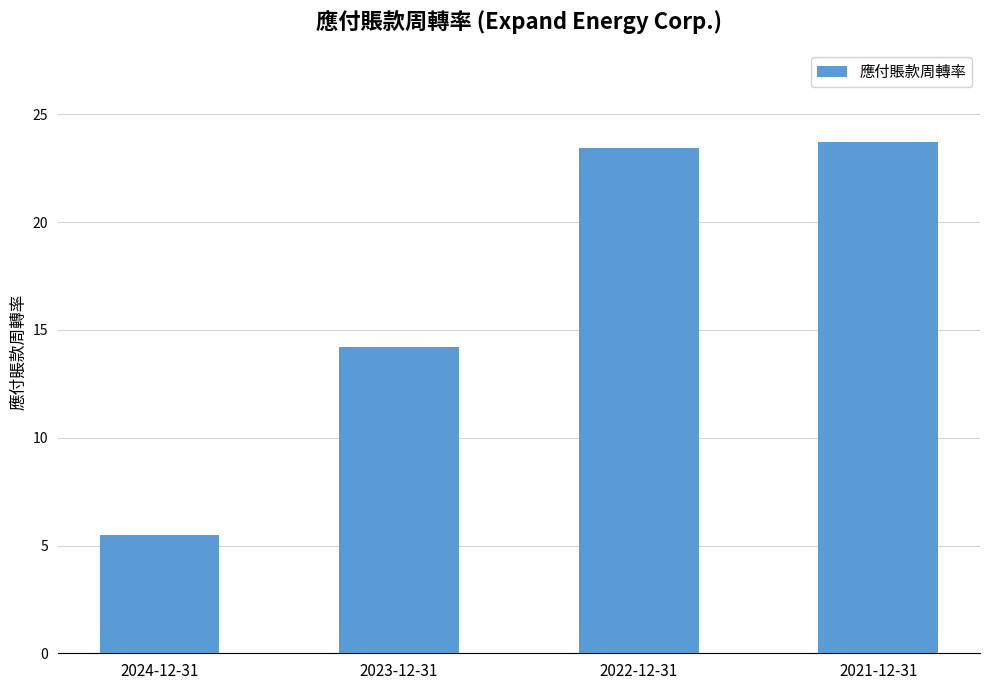

Between 2021-12-31 and 2023-12-31, which is larger?

2021-12-31